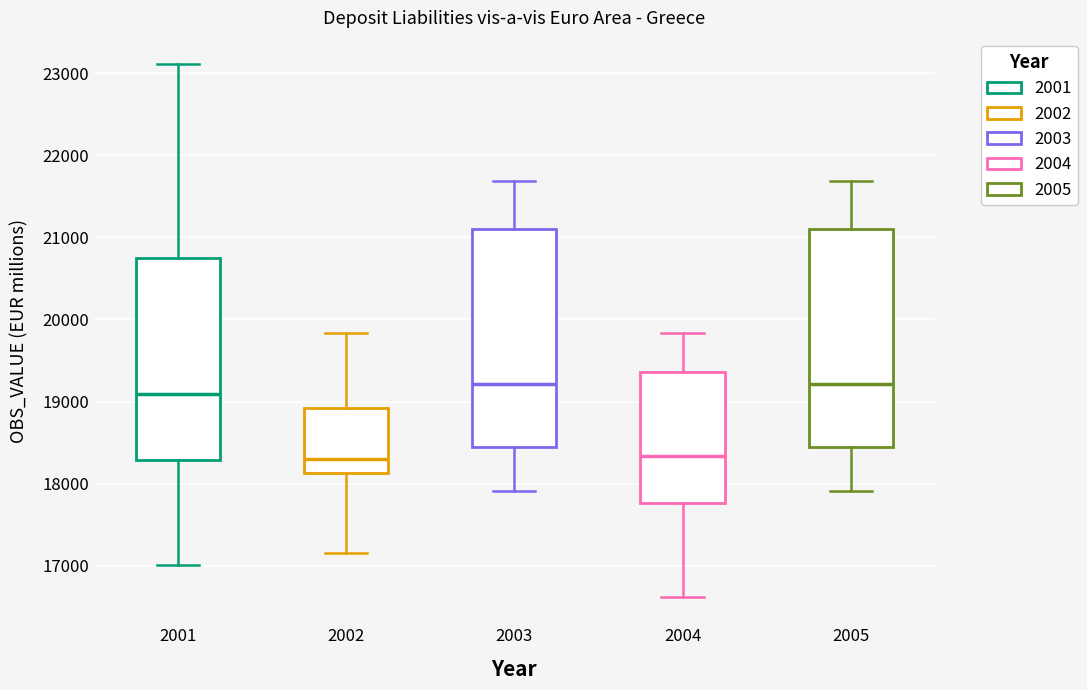

Where does the upper whisker of the box at x = 2002 end on the y-axis? The values are not printed on the chart, so give them approximately, as read against the axis.

19800